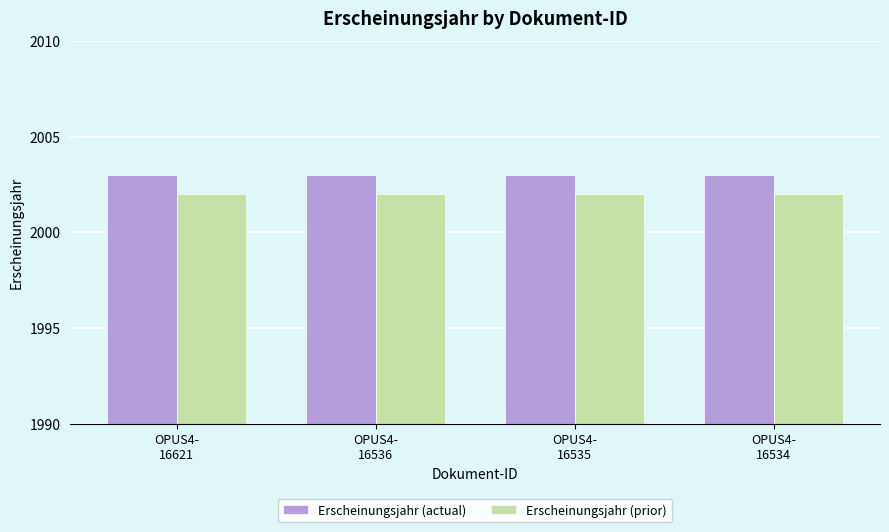

How many bars are there in each group?

2